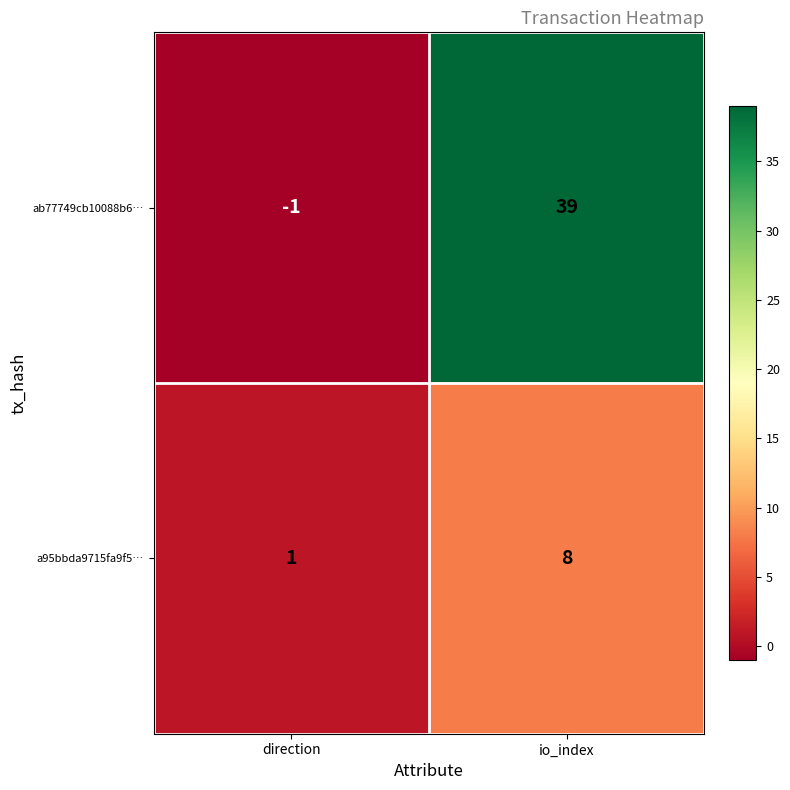

How many values in the a95bbda9715fa9f5… series are below 8?

1